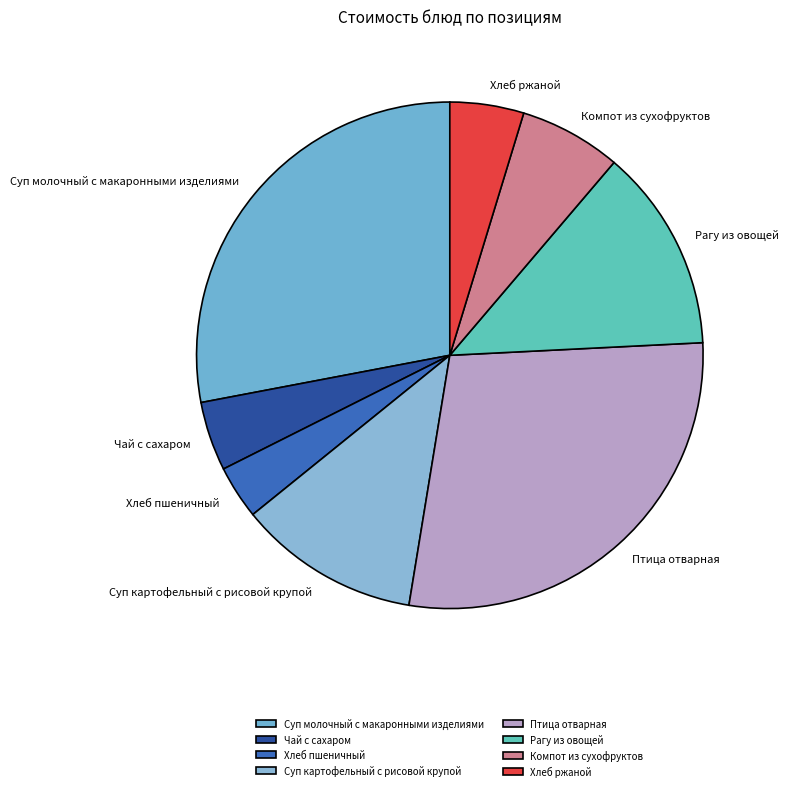

Count the number of slices in the pie.

8